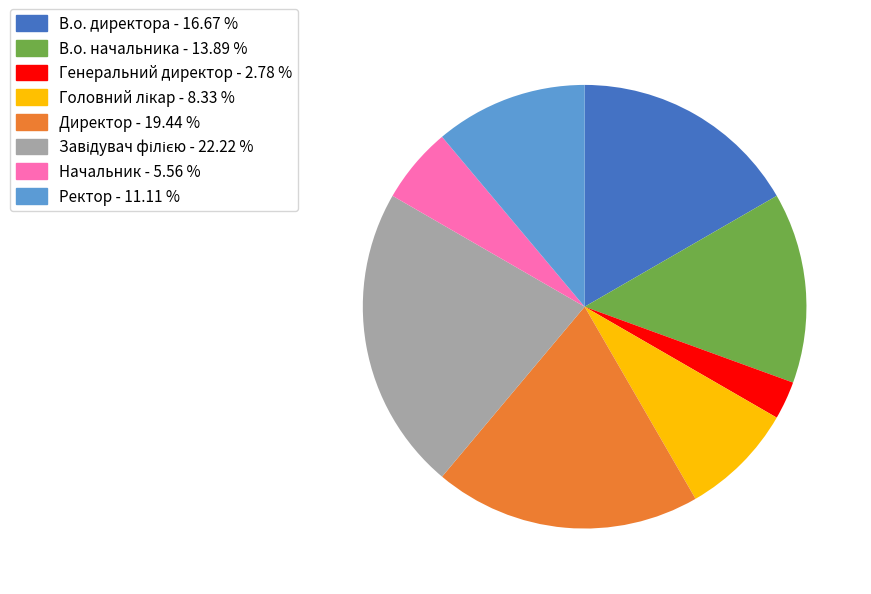

Does any single category account for the majority?

No